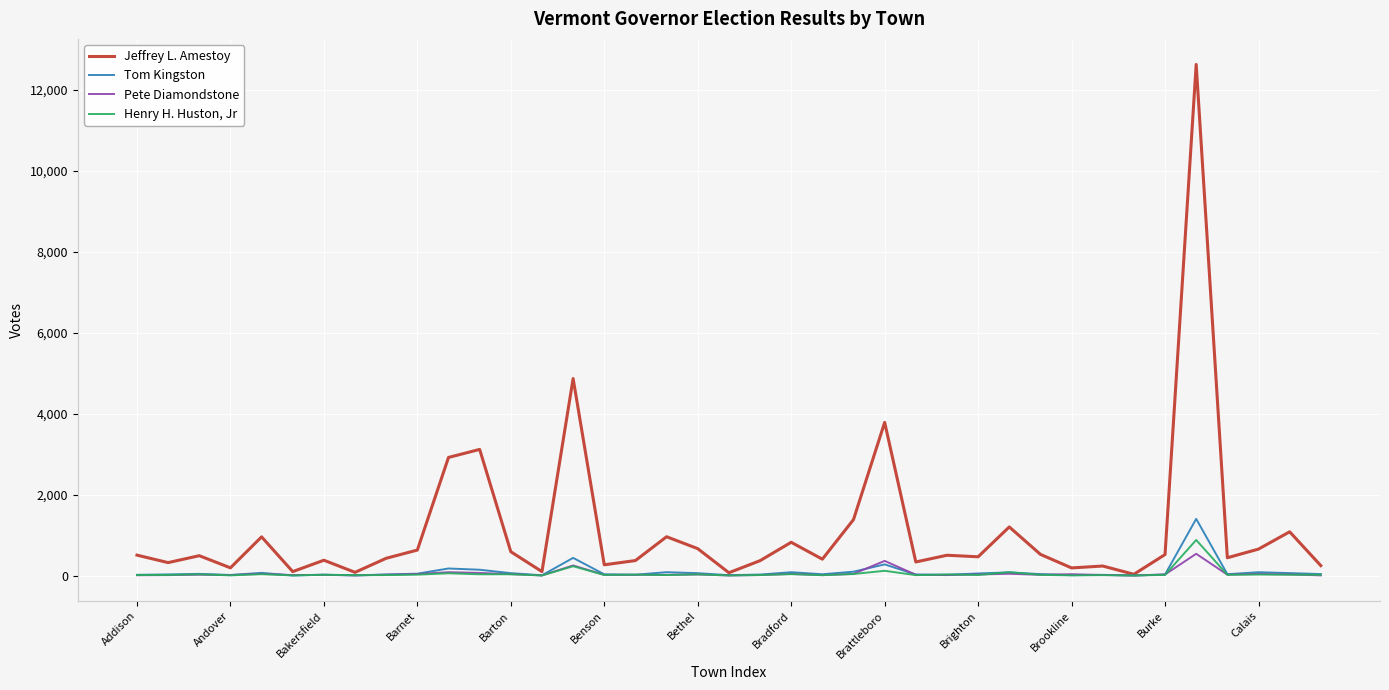

How many distinct data groups are displayed?

4